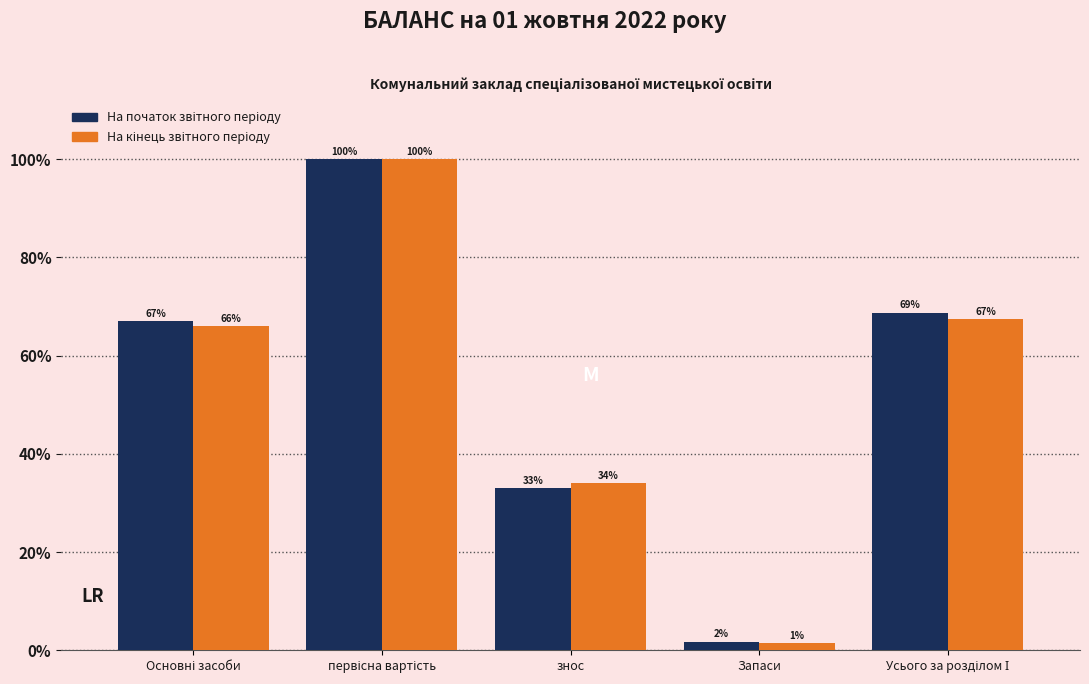

Where does the На початок звітного періоду series first go above 1429417?

первісна вартість